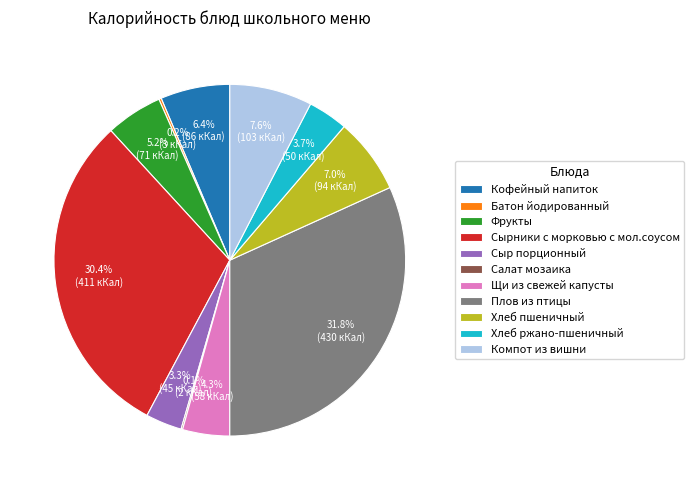

To the nearest percent, what portion does Сыр порционный represent?

3%